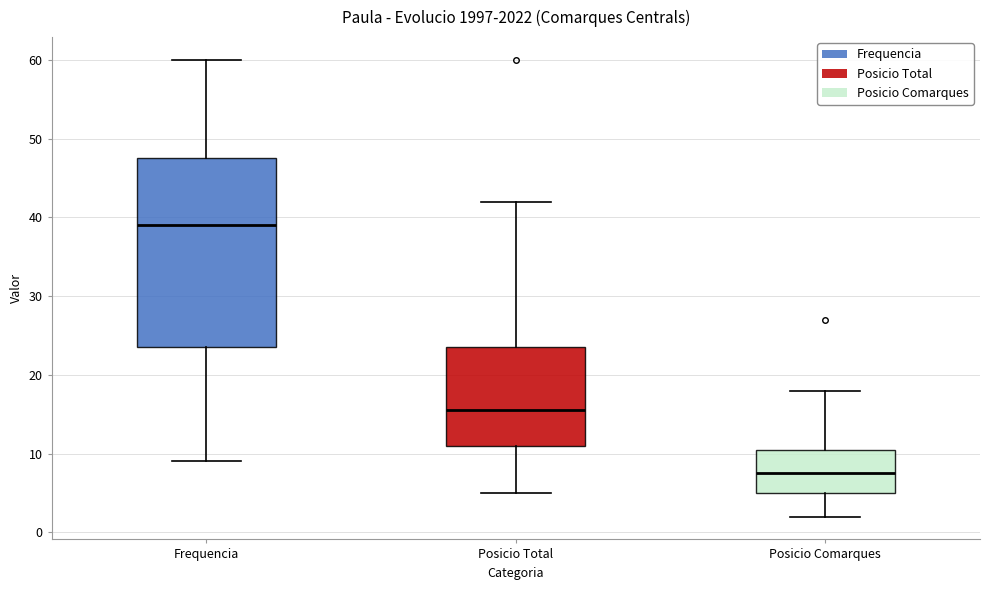

Which box has the lowest median line?

Posicio Comarques